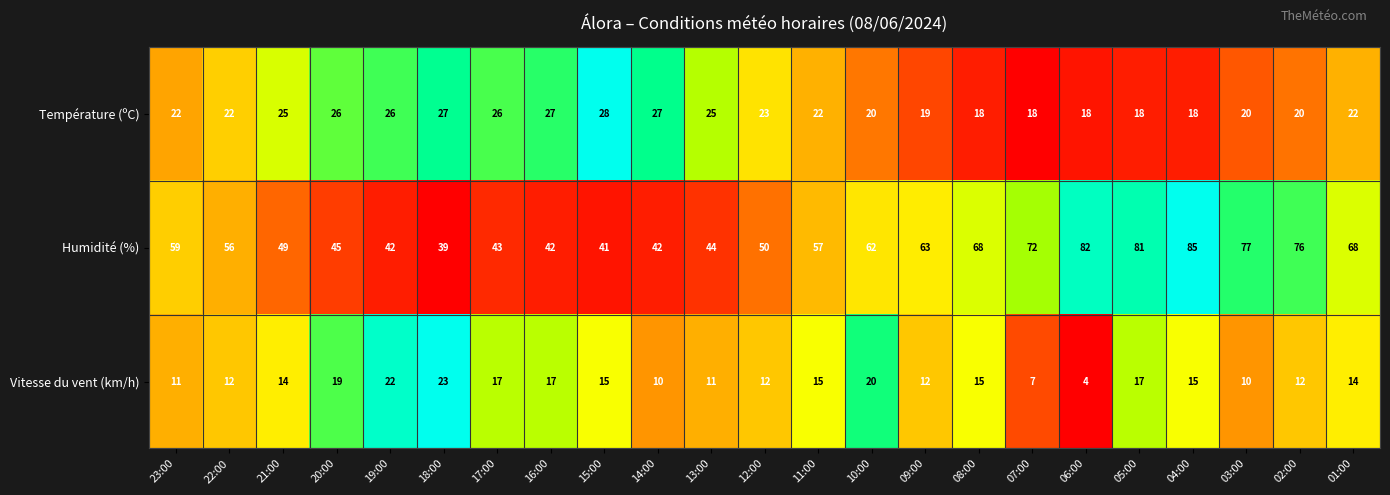

At which category is the sum across all series the highest?

04:00